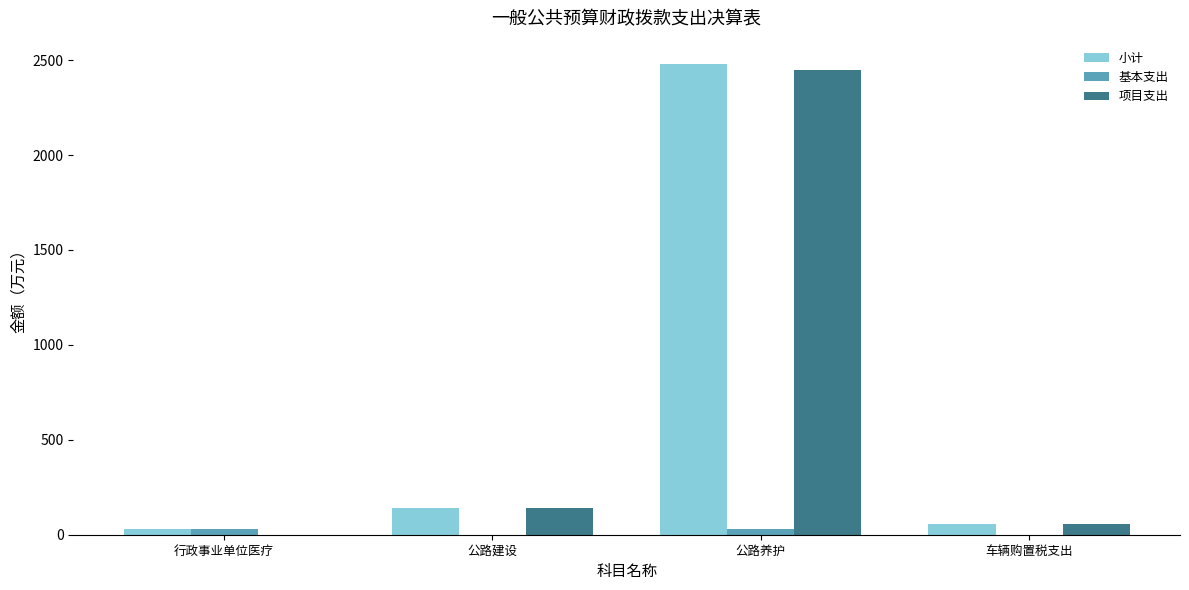

At which category is the sum across all series the highest?

公路养护